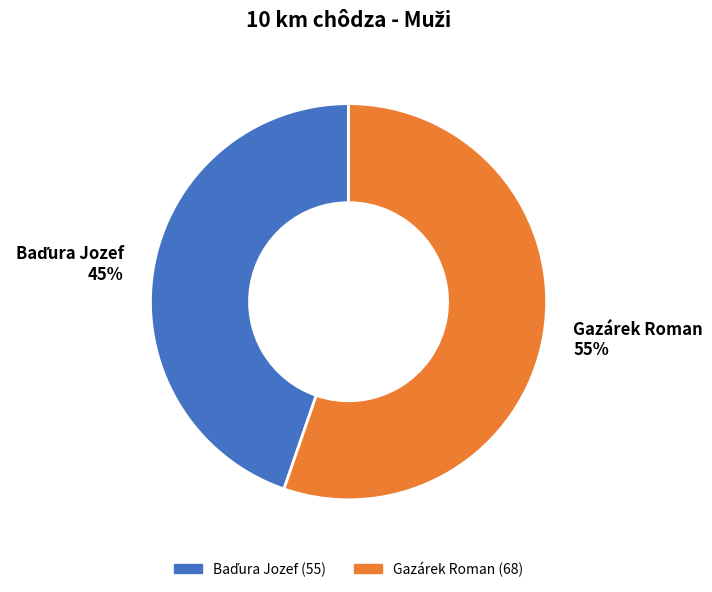

To the nearest percent, what is the average slice percentage?

50%